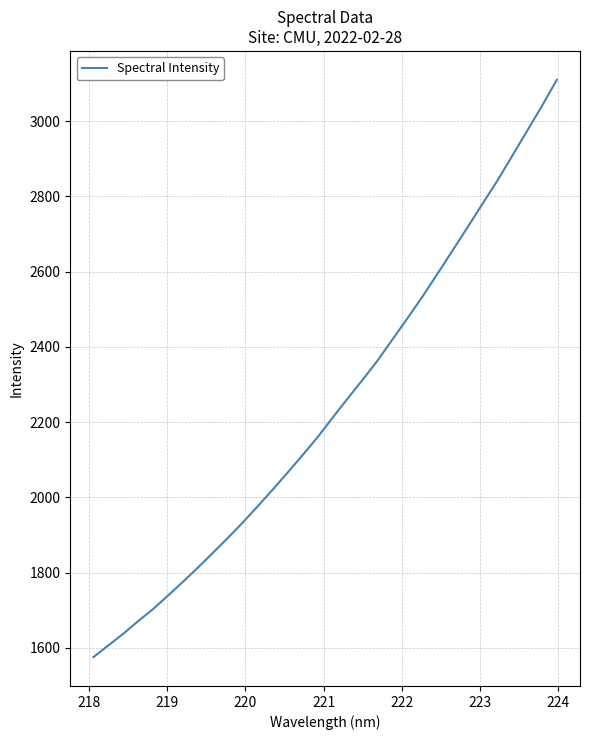

Reading right to left, what are all the values shown in this chart?

3110.1	3040.3	2973.6	2907.0	2840.8	2778.9	2716.8	2655.1	2593.9	2533.5	2476.1	2420.0	2363.8	2312.6	2263.0	2212.3	2160.6	2113.1	2066.8	2021.3	1977.1	1933.8	1892.8	1853.2	1813.9	1776.2	1739.4	1703.4	1671.3	1637.6	1606.5	1575.2